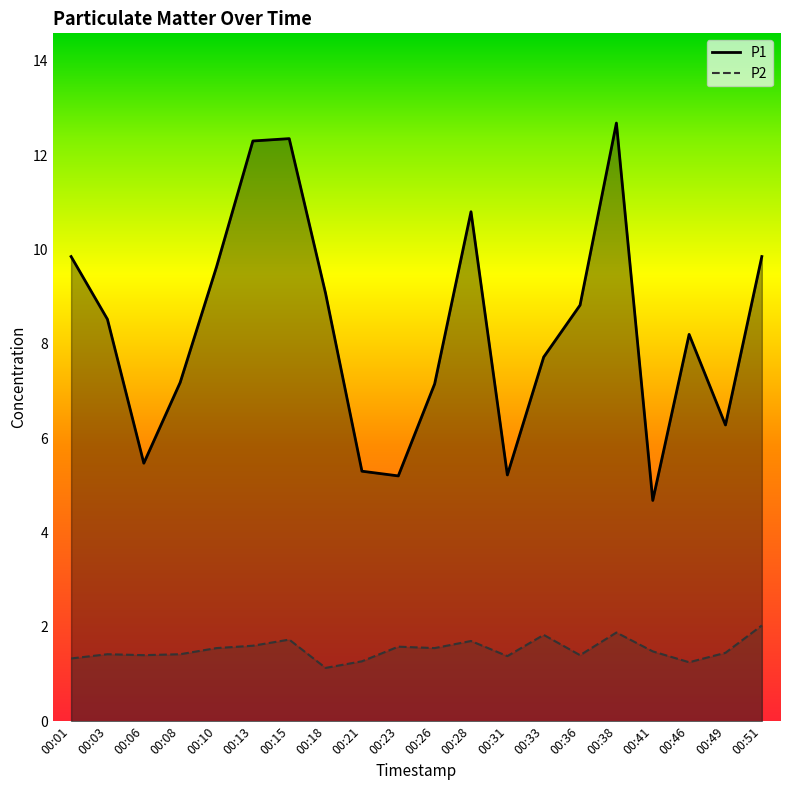

True or false: P2 and P1 intersect in this chart.

False